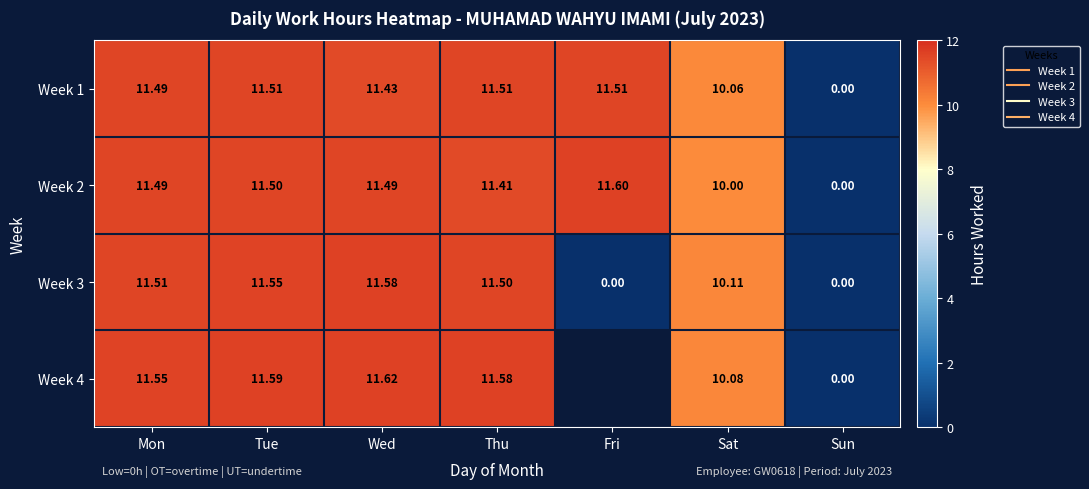

What is the difference between the Week 1 values at Fri and Wed?

0.1